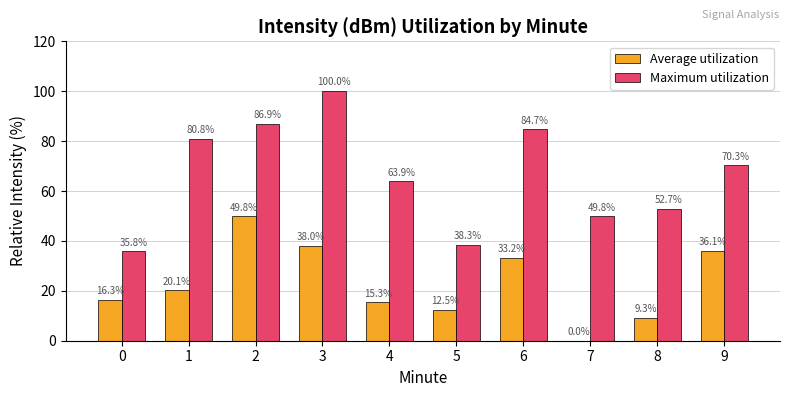

Which series has the widest spread of values?

Maximum utilization